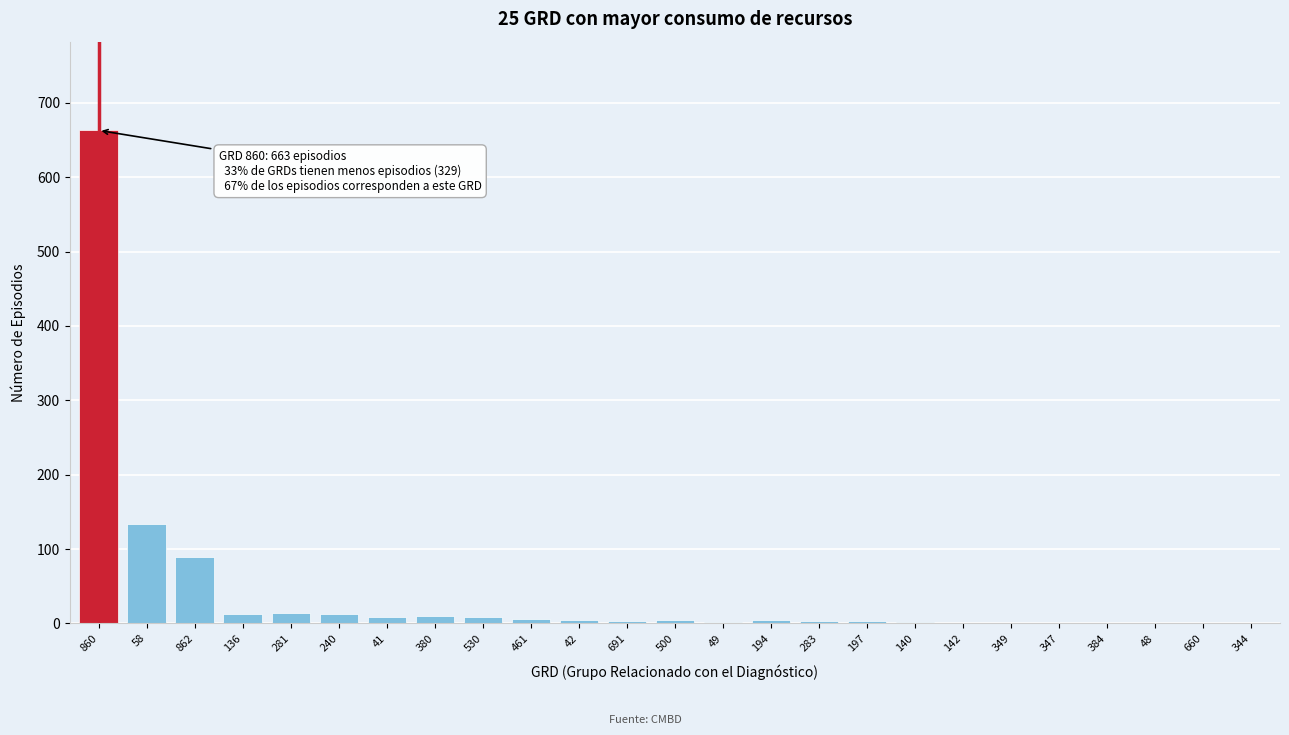

Is it true that the value at 860 is 663?

True